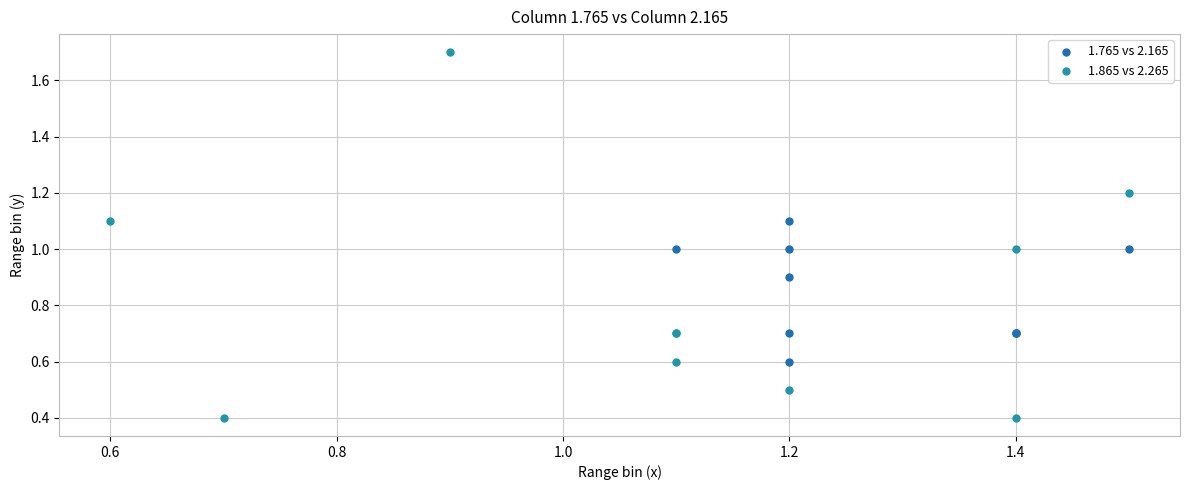

Which series contains the lowest Y value?

1.865 vs 2.265